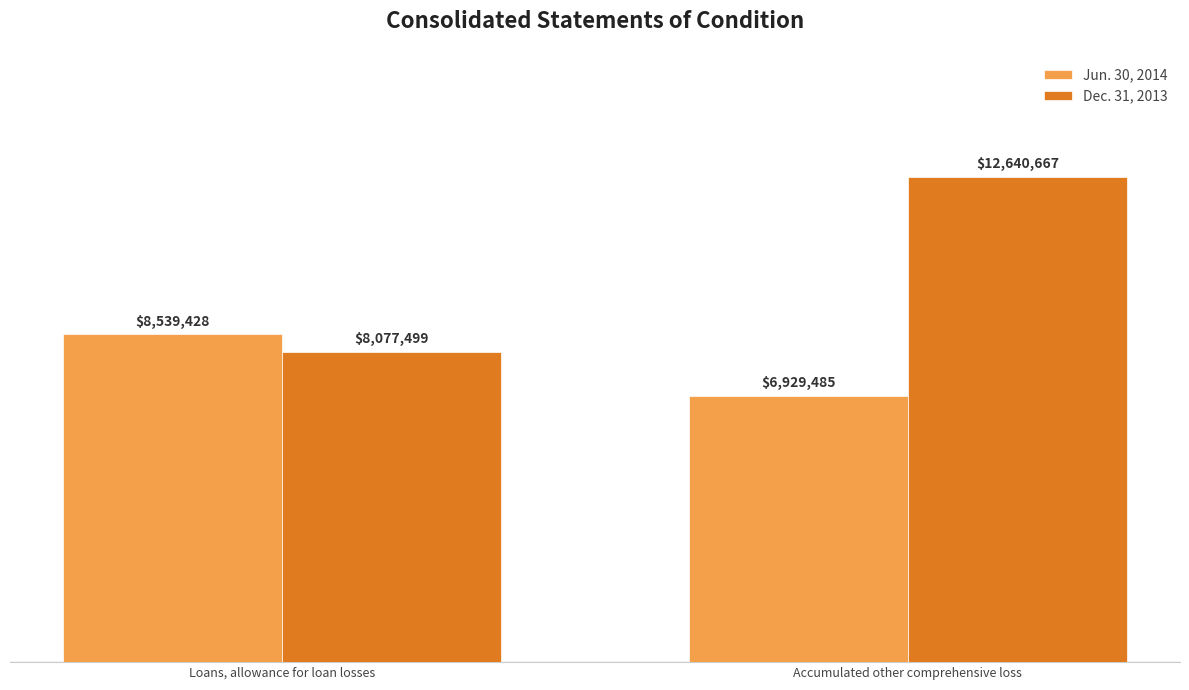

At which label does Dec. 31, 2013 reach its peak?

Accumulated other comprehensive loss